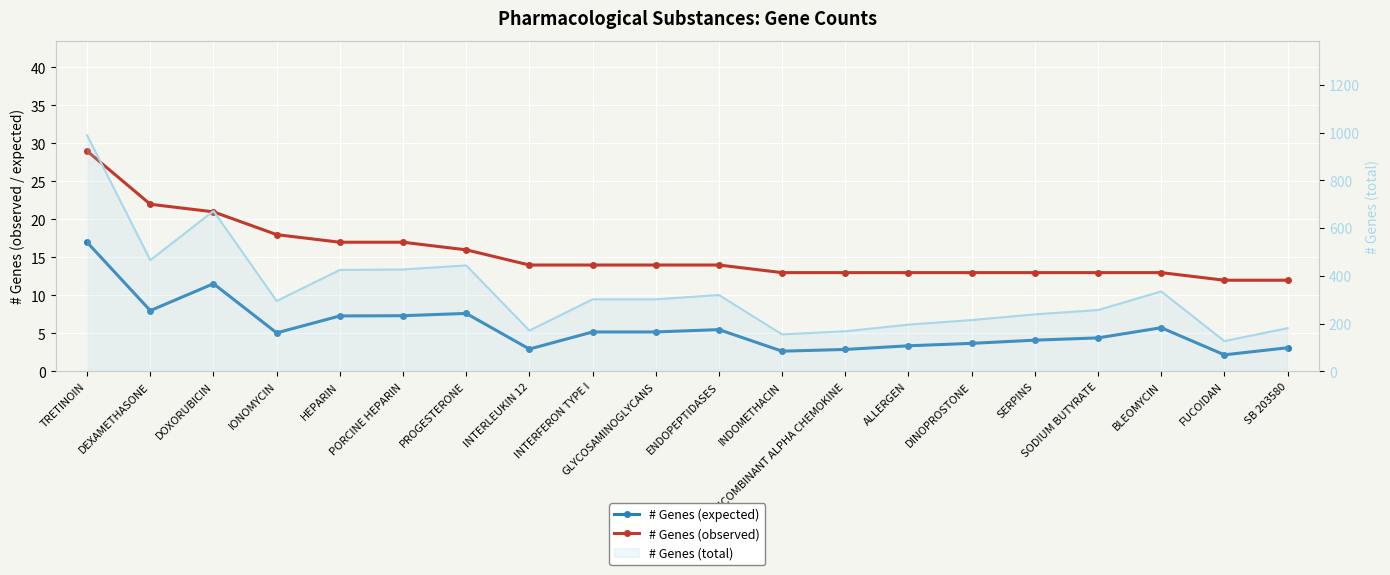

True or false: # Genes (expected) and # Genes (observed) intersect in this chart.

False